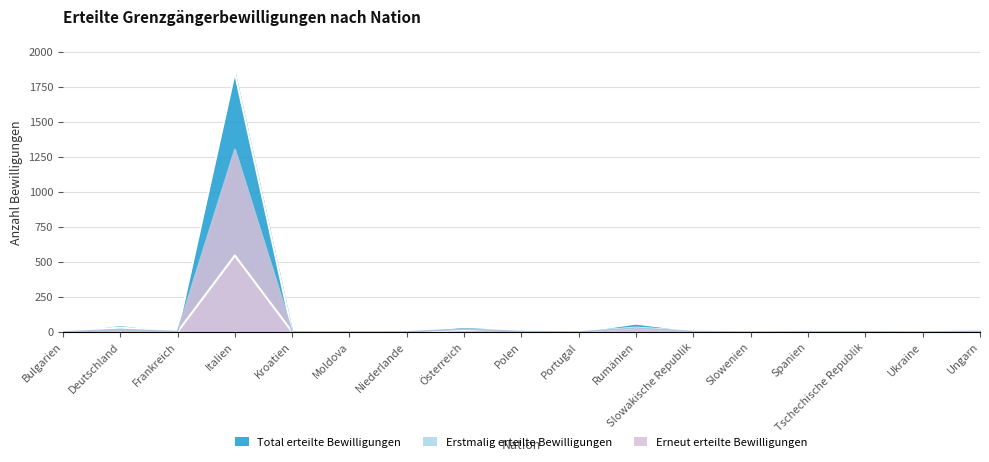

Between Ukraine and Bulgarien, which is larger?

Ukraine